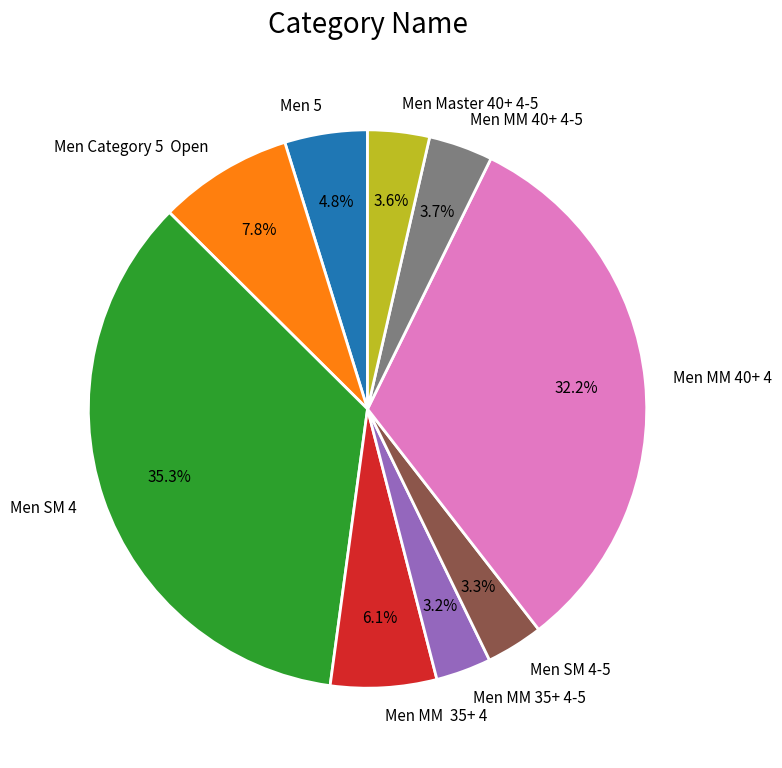

How many segments does this pie chart have?

9